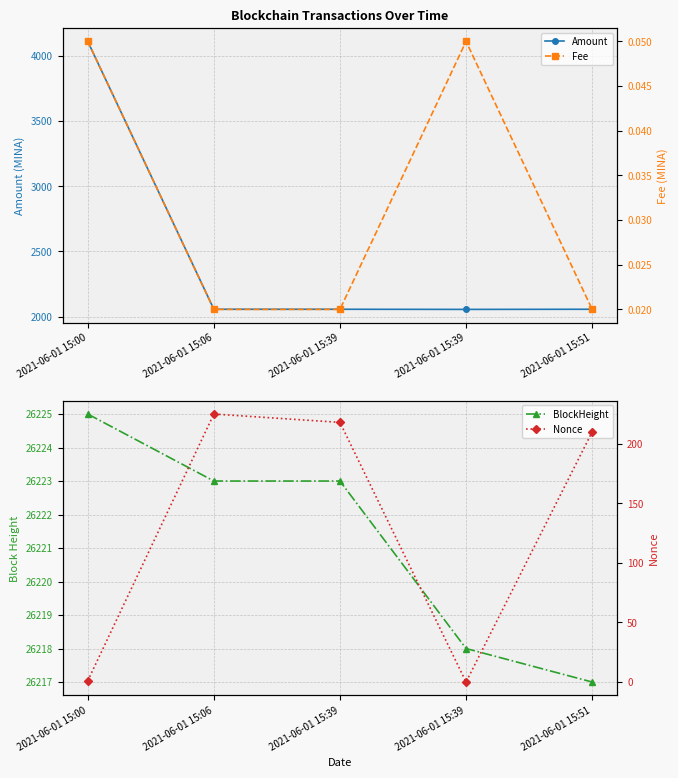

What is the average value of the BlockHeight series?

26221.2